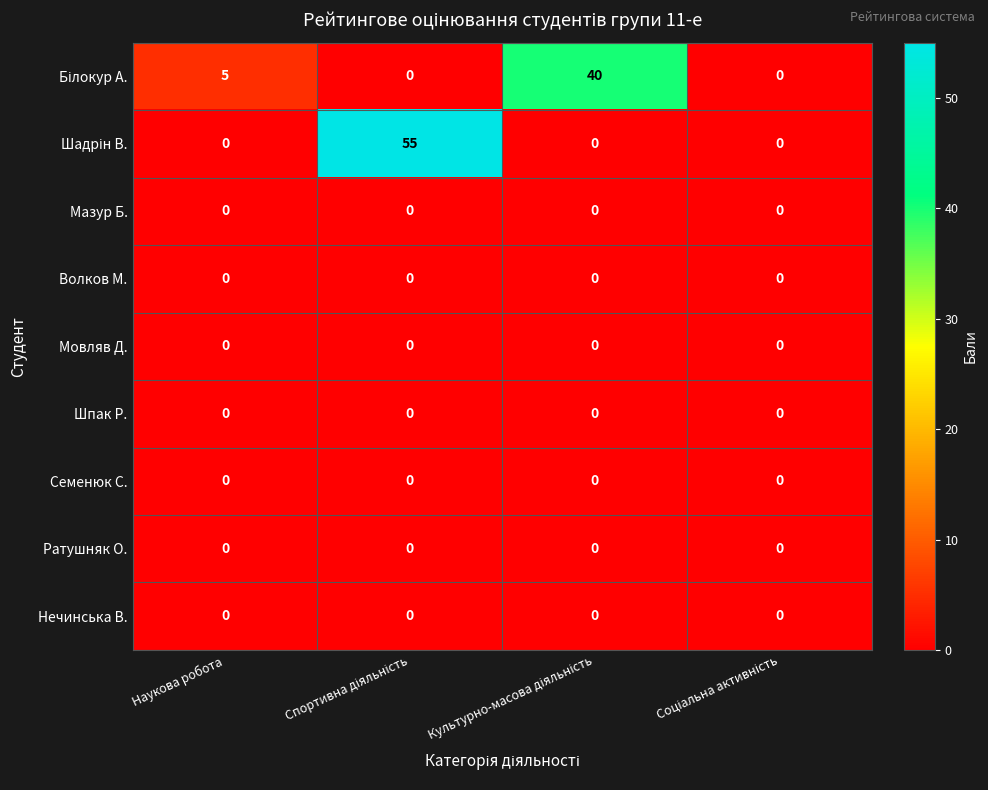

What is the maximum value shown in the chart?

55